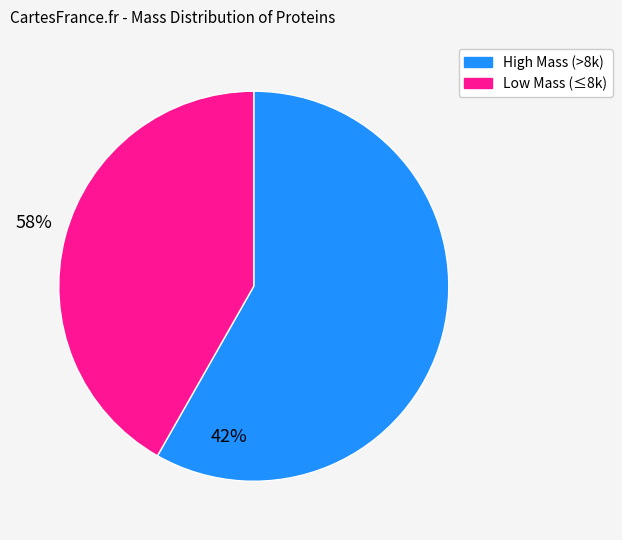

How many segments does this pie chart have?

2